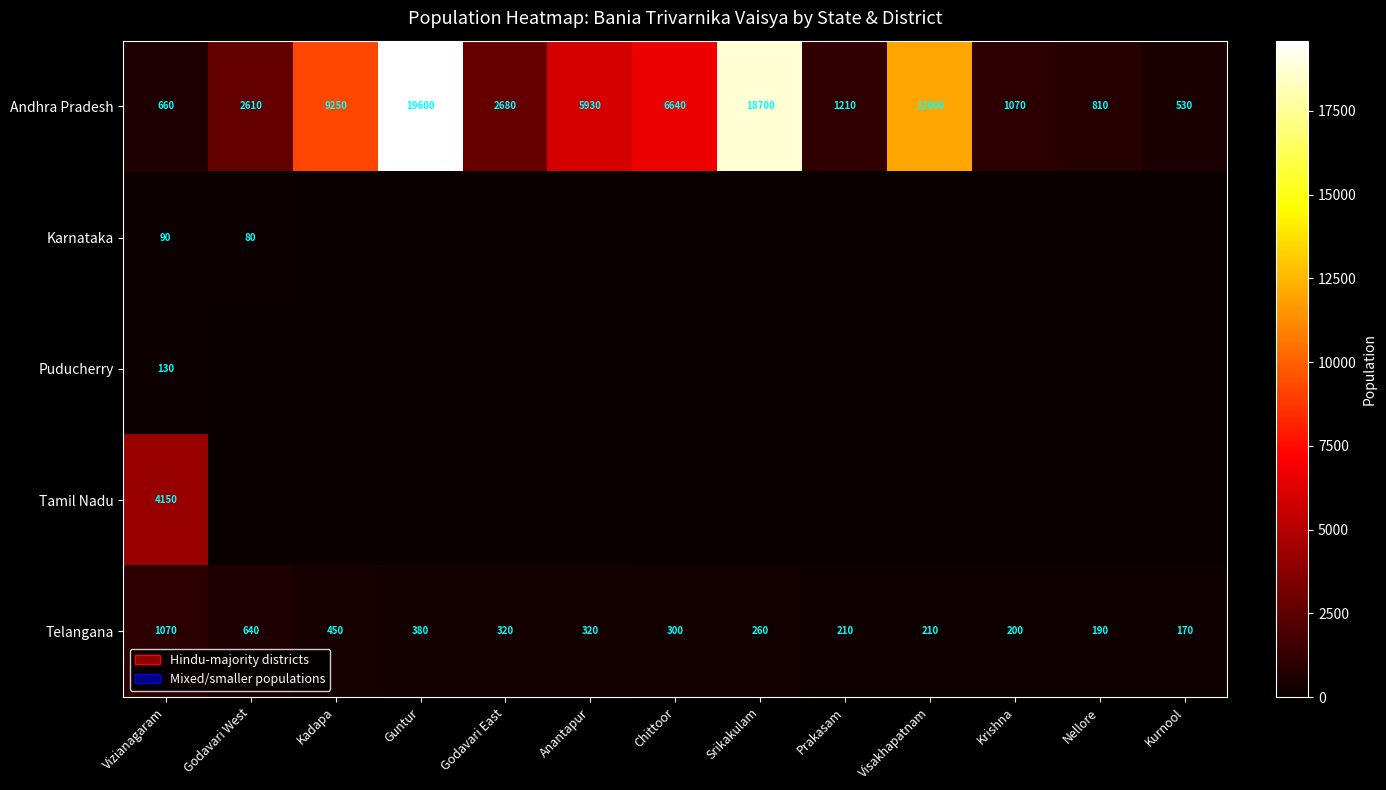

Is it true that Andhra Pradesh equals 12000 at Visakhapatnam?

True